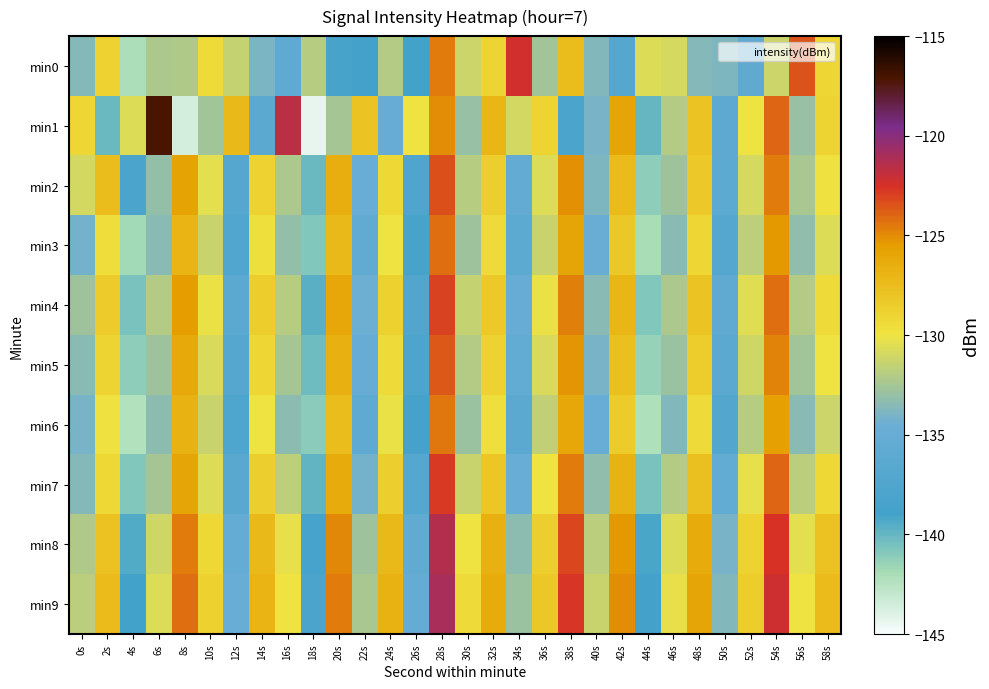

Reading right to left, list all the values displayed in this chart.

min0: 58s=-129.1	56s=-123.5	54s=-131.2	52s=-135.7	50s=-133.8	48s=-133.6	46s=-130.9	44s=-130.6	42s=-136.8	40s=-133.7	38s=-127.5	36s=-132.6	34s=-122.3	32s=-129.0	30s=-131.3	28s=-124.6	26s=-139.0	24s=-132.1	22s=-138.9	20s=-138.4	18s=-131.9	16s=-136.0	14s=-134.0	12s=-131.5	10s=-129.5	8s=-132.2	6s=-132.3	4s=-142.1	2s=-128.9	0s=-133.6
min1: 58s=-129.0	56s=-133.0	54s=-124.0	52s=-130.0	50s=-136.0	48s=-128.0	46s=-132.0	44s=-140.0	42s=-126.0	40s=-134.0	38s=-138.0	36s=-129.0	34s=-131.0	32s=-127.0	30s=-133.0	28s=-125.0	26s=-130.0	24s=-135.0	22s=-128.0	20s=-132.5	18s=-144.4	16s=-121.6	14s=-136.3	12s=-127.2	10s=-132.6	8s=-143.6	6s=-117.0	4s=-130.7	2s=-140.2	0s=-129.2
min2: 58s=-129.8	56s=-132.4	54s=-124.6	52s=-130.9	50s=-136.1	48s=-128.3	46s=-132.7	44s=-141.2	42s=-127.4	40s=-133.8	38s=-125.1	36s=-130.6	34s=-135.3	32s=-128.7	30s=-131.9	28s=-123.4	26s=-137.6	24s=-129.2	22s=-134.8	20s=-126.5	18s=-140.1	16s=-132.3	14s=-128.9	12s=-136.7	10s=-130.4	8s=-125.8	6s=-133.1	4s=-138.2	2s=-127.5	0s=-131.0
min3: 58s=-130.6	56s=-133.2	54s=-125.4	52s=-131.7	50s=-136.9	48s=-129.1	46s=-133.5	44s=-142.0	42s=-128.2	40s=-134.6	38s=-125.9	36s=-131.4	34s=-136.1	32s=-129.5	30s=-132.7	28s=-124.2	26s=-138.4	24s=-130.0	22s=-135.6	20s=-127.3	18s=-140.8	16s=-133.1	14s=-129.7	12s=-137.4	10s=-131.3	8s=-126.9	6s=-133.5	4s=-141.8	2s=-129.6	0s=-134.2
min4: 58s=-129.4	56s=-132.0	54s=-124.2	52s=-130.5	50s=-135.7	48s=-127.9	46s=-132.3	44s=-140.8	42s=-127.0	40s=-133.4	38s=-124.7	36s=-130.2	34s=-134.9	32s=-128.3	30s=-131.5	28s=-123.0	26s=-137.2	24s=-128.8	22s=-134.4	20s=-126.1	18s=-139.7	16s=-131.9	14s=-128.5	12s=-136.3	10s=-130.2	8s=-125.5	6s=-132.1	4s=-140.6	2s=-128.4	0s=-132.8
min5: 58s=-130.0	56s=-132.6	54s=-124.8	52s=-131.1	50s=-136.3	48s=-128.5	46s=-132.9	44s=-141.4	42s=-127.6	40s=-134.0	38s=-125.3	36s=-130.8	34s=-135.5	32s=-128.9	30s=-132.1	28s=-123.6	26s=-137.8	24s=-129.4	22s=-135.0	20s=-126.7	18s=-140.3	16s=-132.5	14s=-129.1	12s=-136.9	10s=-130.8	8s=-126.2	6s=-132.7	4s=-141.2	2s=-129.0	0s=-133.4
min6: 58s=-131.2	56s=-133.4	54s=-125.6	52s=-131.9	50s=-137.1	48s=-129.3	46s=-133.7	44s=-142.2	42s=-128.4	40s=-134.8	38s=-126.1	36s=-131.6	34s=-136.3	32s=-129.7	30s=-132.9	28s=-124.4	26s=-138.6	24s=-130.2	22s=-135.8	20s=-127.5	18s=-141.1	16s=-133.3	14s=-129.9	12s=-137.7	10s=-131.4	8s=-126.8	6s=-133.3	4s=-142.4	2s=-129.8	0s=-134.0
min7: 58s=-129.2	56s=-131.8	54s=-124.0	52s=-130.3	50s=-135.5	48s=-127.7	46s=-132.1	44s=-140.6	42s=-126.8	40s=-133.2	38s=-124.5	36s=-130.0	34s=-134.7	32s=-128.1	30s=-131.3	28s=-122.8	26s=-137.0	24s=-128.6	22s=-134.2	20s=-126.3	18s=-139.9	16s=-131.7	14s=-128.7	12s=-136.5	10s=-130.6	8s=-126.0	6s=-132.5	4s=-140.8	2s=-129.2	0s=-133.6
min8: 58s=-127.8	56s=-130.4	54s=-122.6	52s=-128.9	50s=-134.1	48s=-126.3	46s=-130.7	44s=-139.2	42s=-125.4	40s=-131.8	38s=-123.1	36s=-128.6	34s=-133.3	32s=-126.7	30s=-129.9	28s=-121.4	26s=-135.6	24s=-127.2	22s=-132.8	20s=-124.9	18s=-138.5	16s=-130.3	14s=-127.3	12s=-135.1	10s=-129.2	8s=-124.6	6s=-131.1	4s=-139.4	2s=-127.8	0s=-132.2
min9: 58s=-127.4	56s=-130.0	54s=-122.2	52s=-128.5	50s=-133.7	48s=-125.9	46s=-130.3	44s=-138.8	42s=-125.0	40s=-131.4	38s=-122.7	36s=-128.2	34s=-132.9	32s=-126.3	30s=-129.5	28s=-121.0	26s=-135.2	24s=-126.8	22s=-132.4	20s=-124.5	18s=-138.1	16s=-129.9	14s=-126.9	12s=-134.7	10s=-128.8	8s=-124.2	6s=-130.7	4s=-139.0	2s=-127.4	0s=-131.8